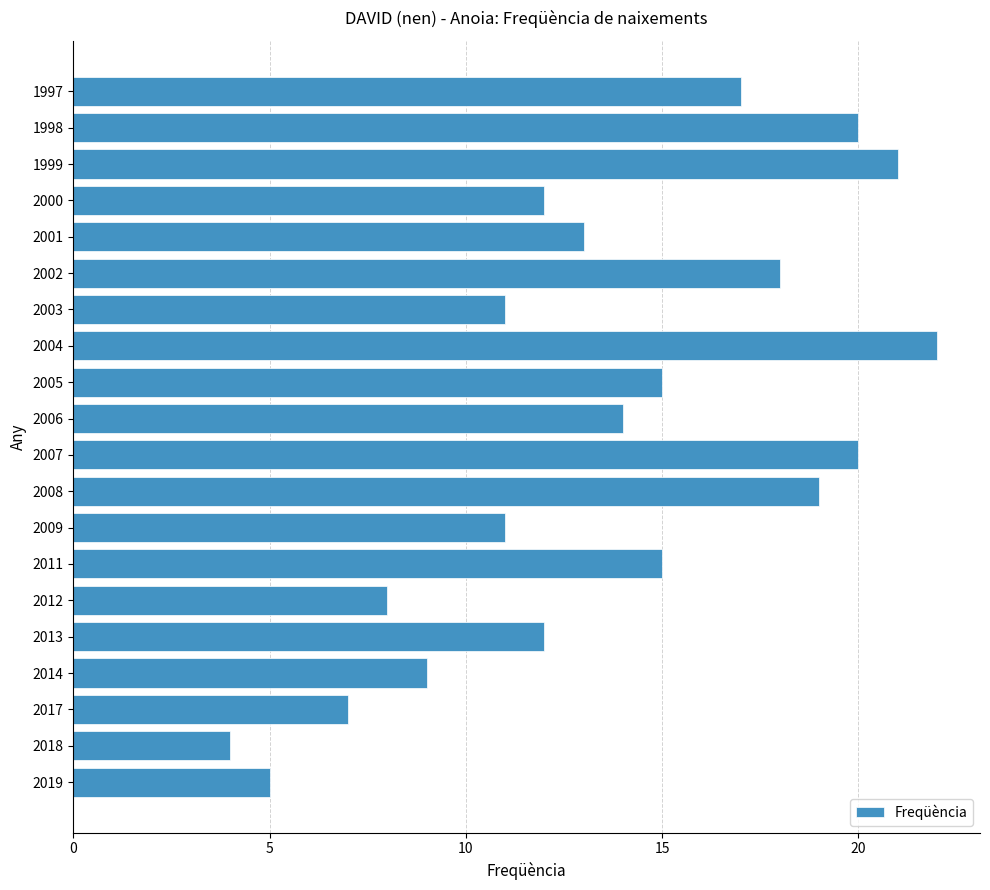

Reading bottom to top, transcribe all the data shown in this chart.

2019=5	2018=4	2017=7	2014=9	2013=12	2012=8	2011=15	2009=11	2008=19	2007=20	2006=14	2005=15	2004=22	2003=11	2002=18	2001=13	2000=12	1999=21	1998=20	1997=17